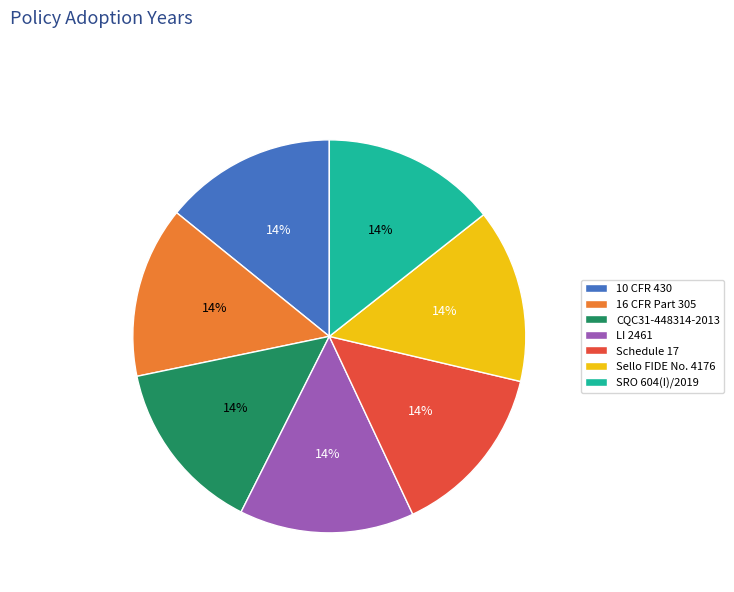

Is it true that 16 CFR Part 305 is 14% of the pie?

True